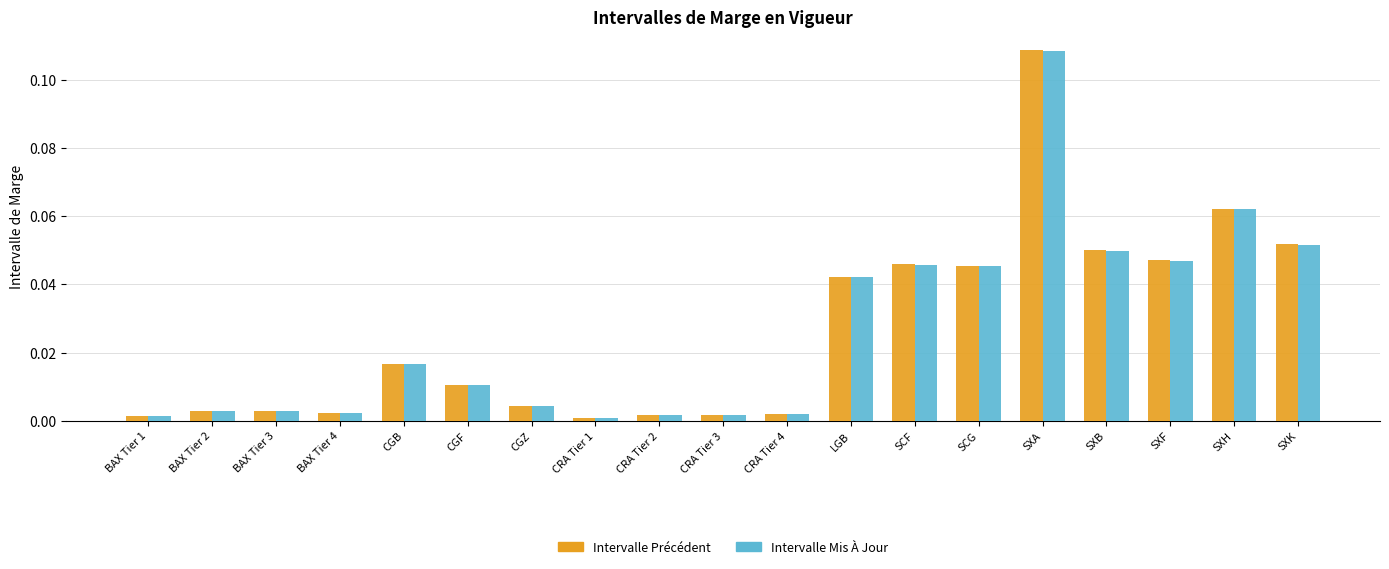

Between BAX Tier 2 and CRA Tier 3, which series saw the biggest shift?

Intervalle Mis À Jour